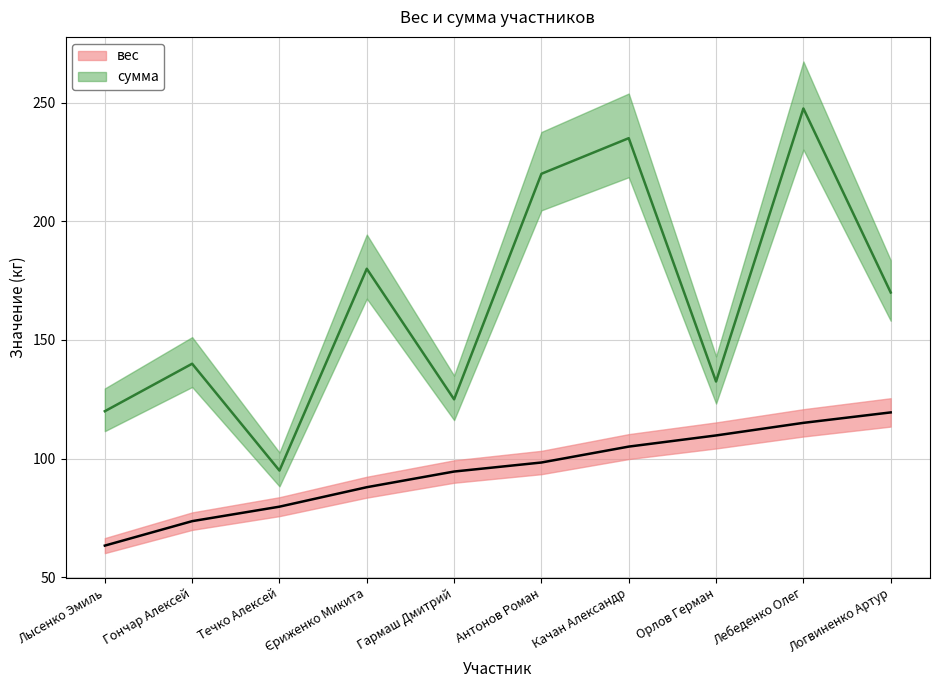

Is the value of вес at Гончар Алексей greater than the value of сумма at Гармаш Дмитрий?

No